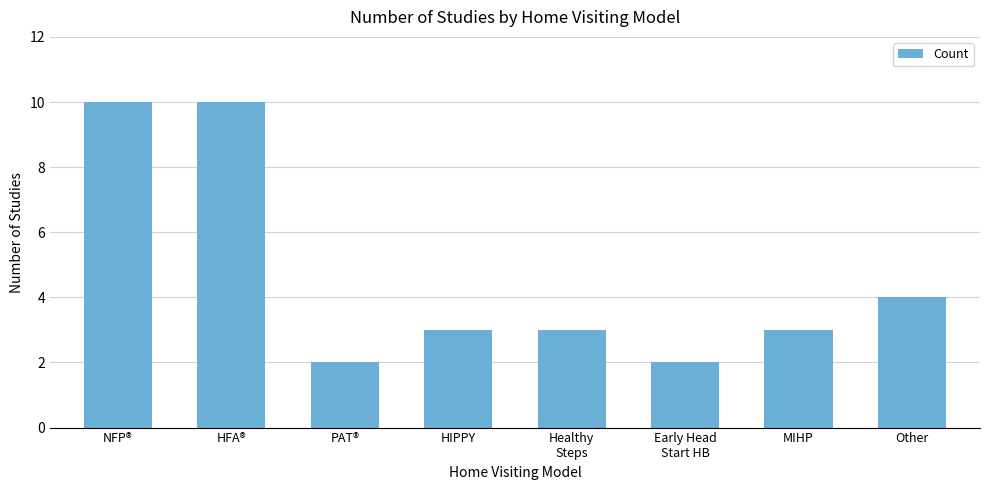

Reading left to right, transcribe all the data shown in this chart.

10	10	2	3	3	2	3	4